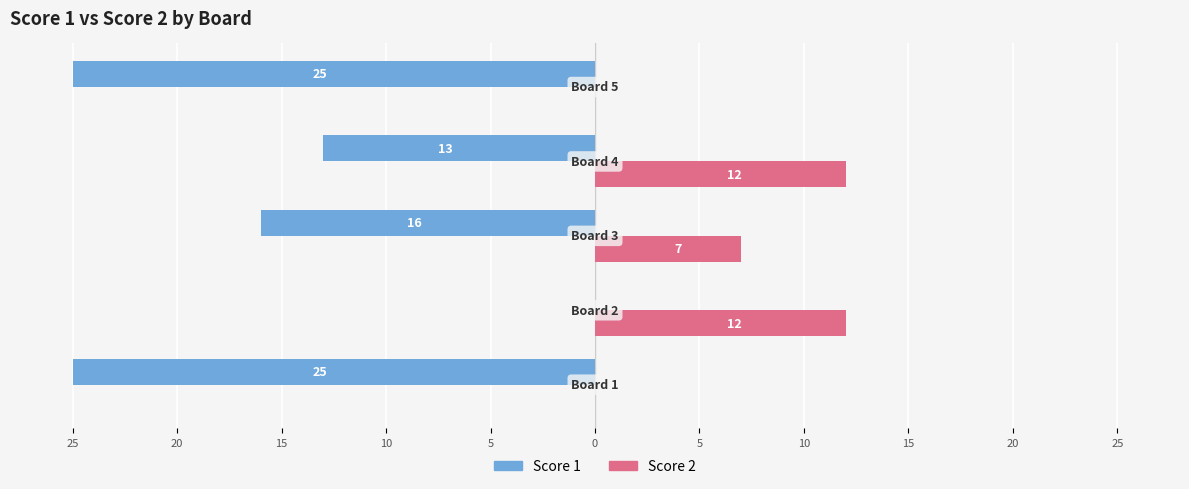

What are all the series names shown in the legend?

Score 1, Score 2